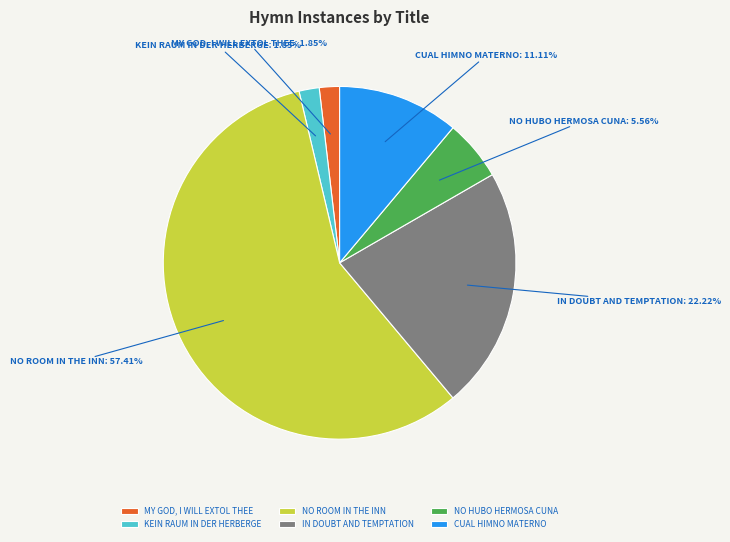

What is the largest slice in the pie chart?

NO ROOM IN THE INN